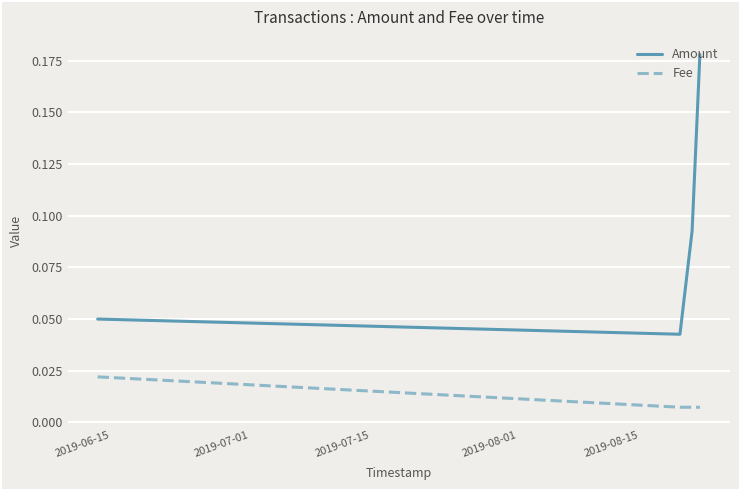

Which series has the largest range (max minus min)?

Amount